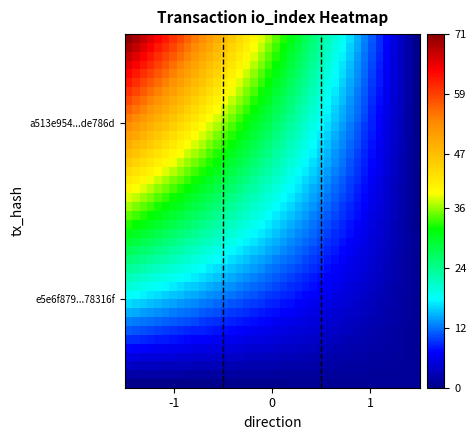

At how many categories does at least one series exceed 40?

18